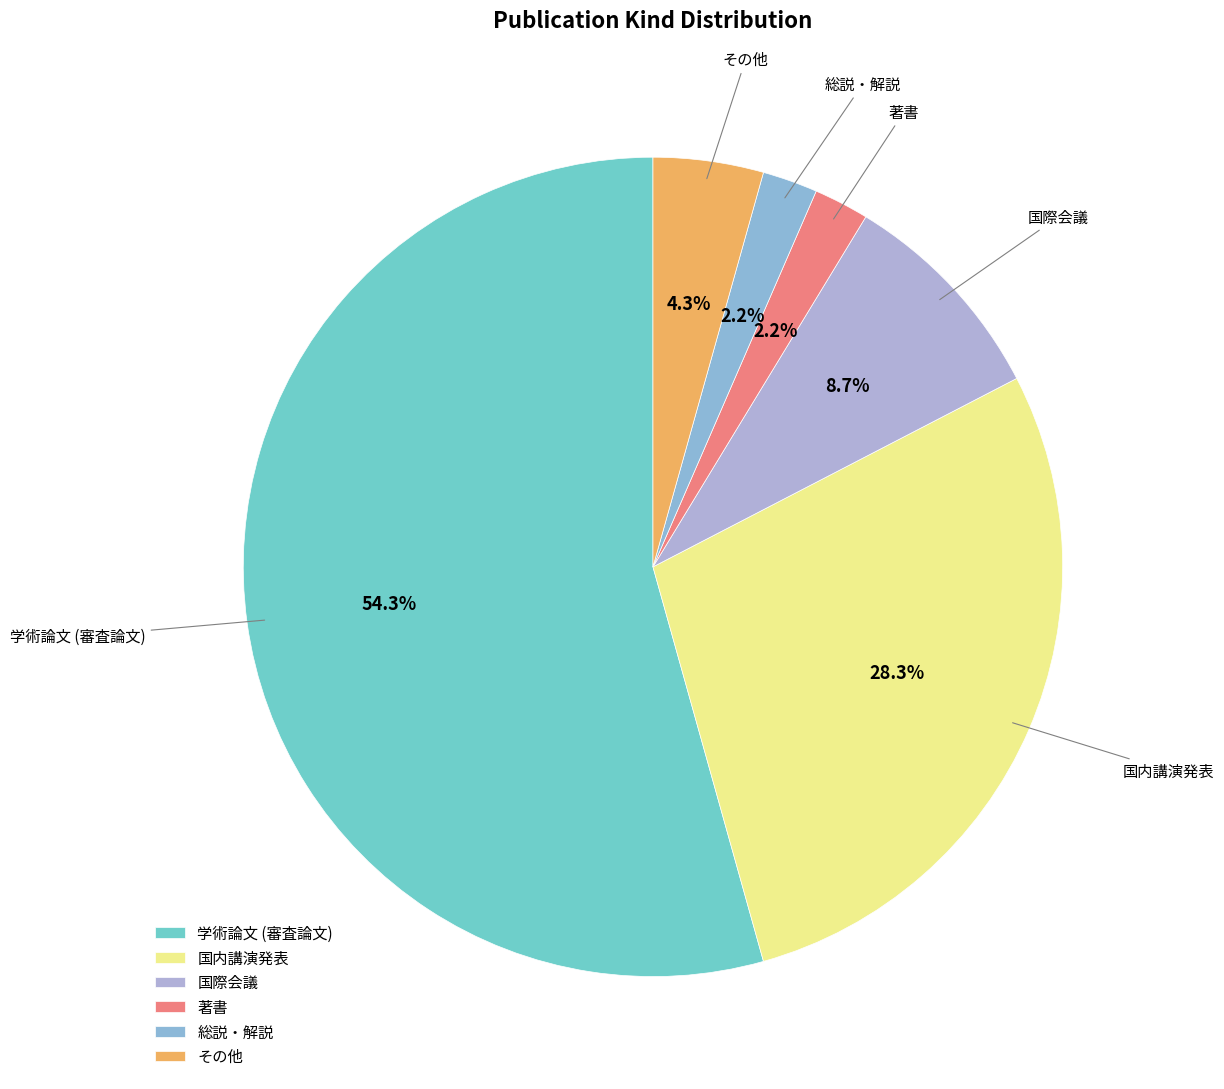

Between 国内講演発表 and その他, which is larger?

国内講演発表